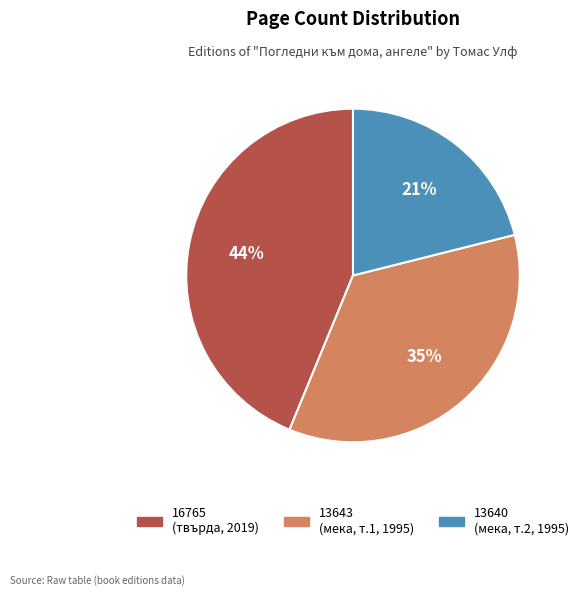

Between 13640 and 16765, which is larger?

16765